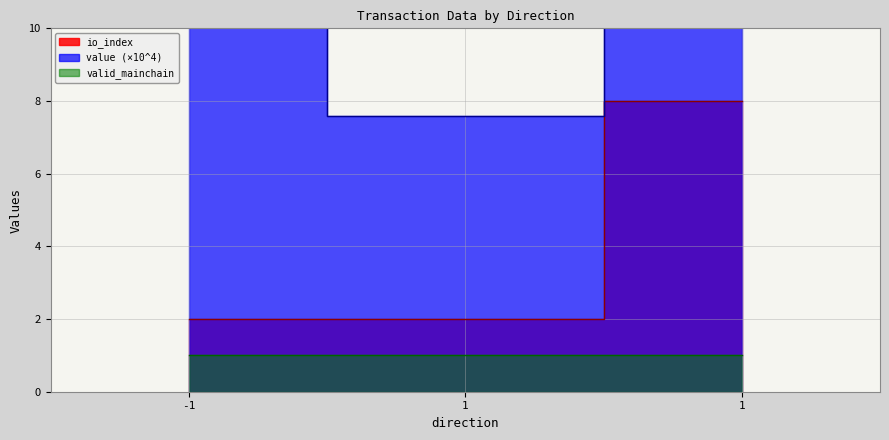

True or false: value has a value of 27.1 at 1.

False